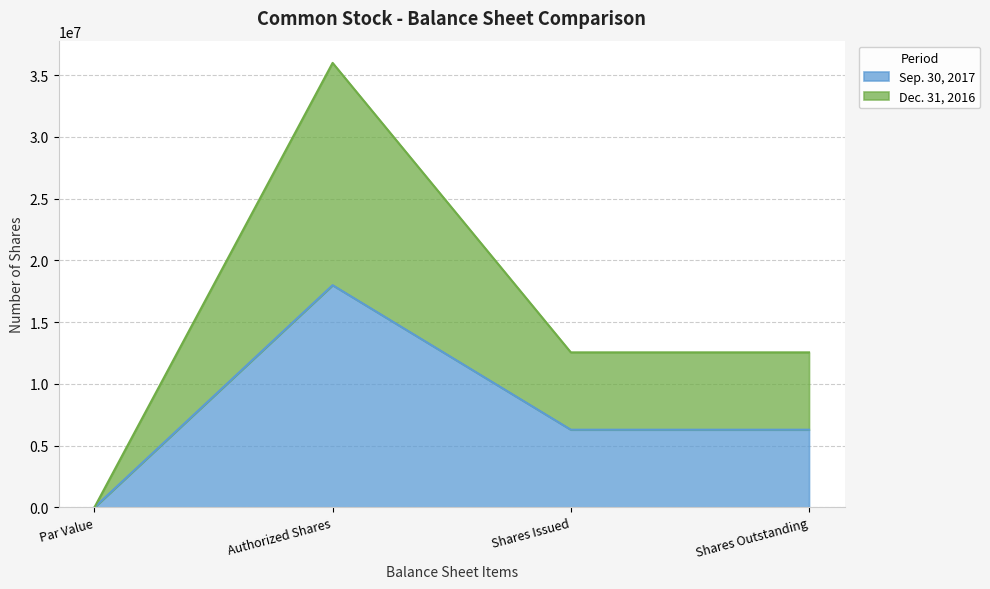

Where does the Dec. 31, 2016 series first go above 12558301?

Authorized Shares